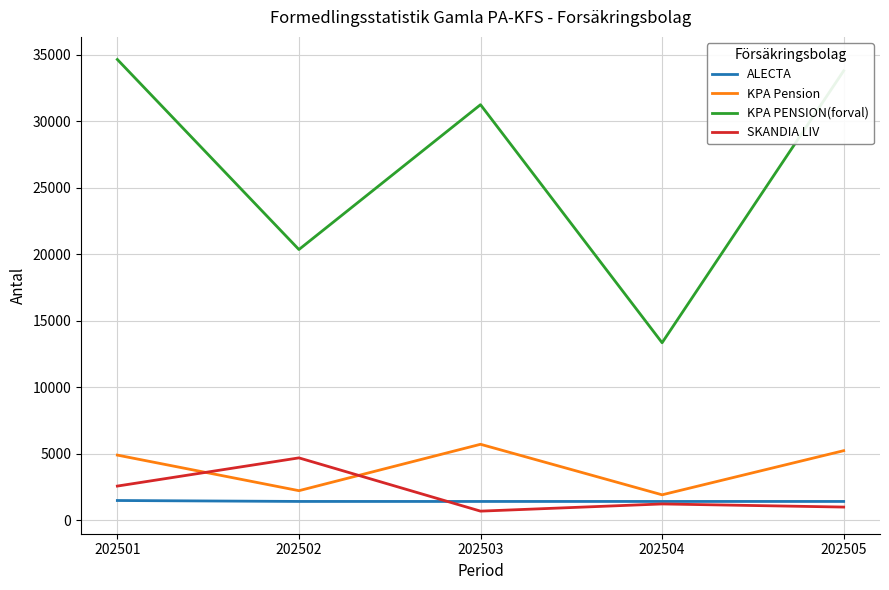

Which series has the largest total across all categories?

KPA PENSION(forval)